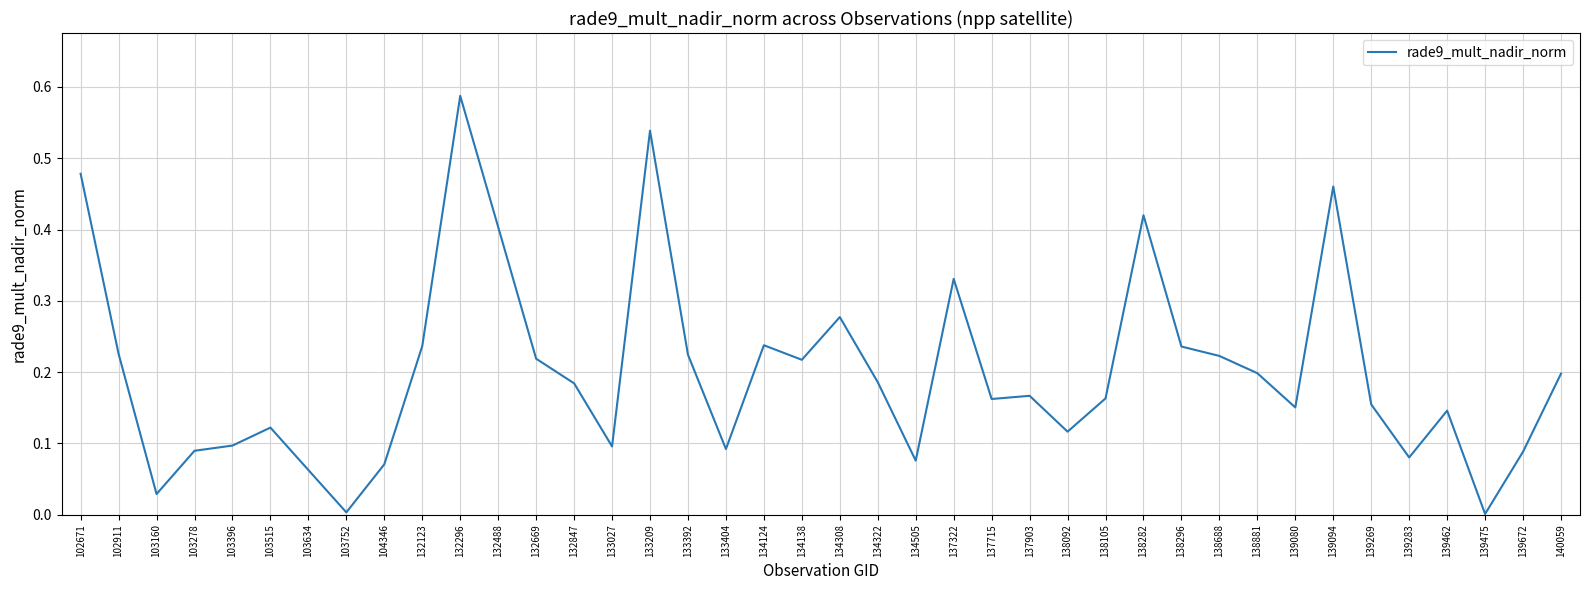

What is the change in value from 134505 to 138105?

+0.1